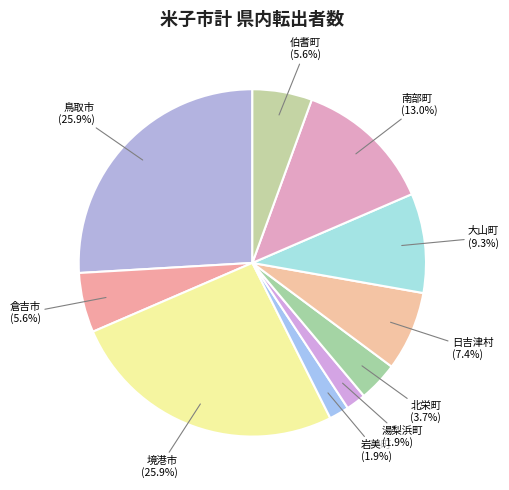

Which has a higher value, 北栄町 or 岩美町?

北栄町